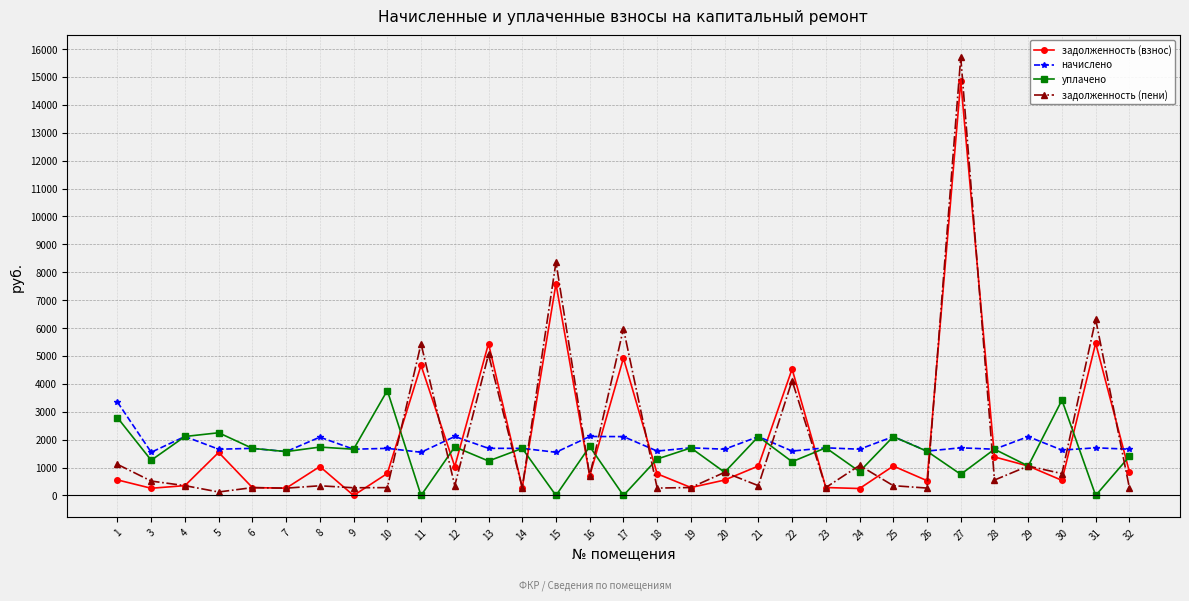

What is the difference between the second highest and minimum values in the задолженность (взнос) series?

7588.5